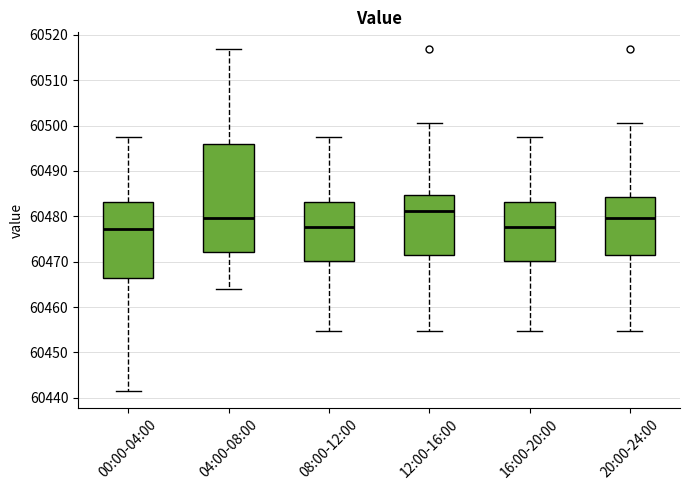

Where does the lower whisker of the box for 08:00-12:00 end on the y-axis? The values are not printed on the chart, so give them approximately, as read against the axis.

60455